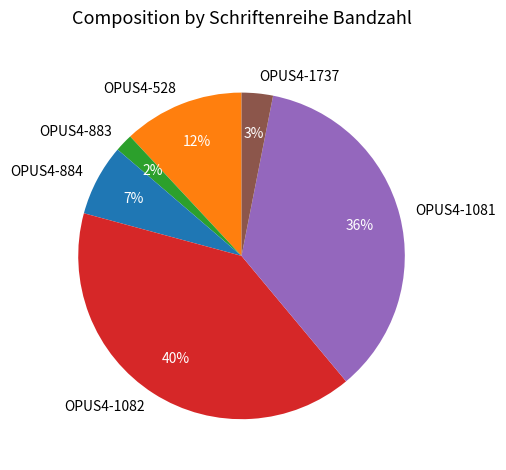

Is the sum of OPUS4-1082 and OPUS4-884 greater than half?

No